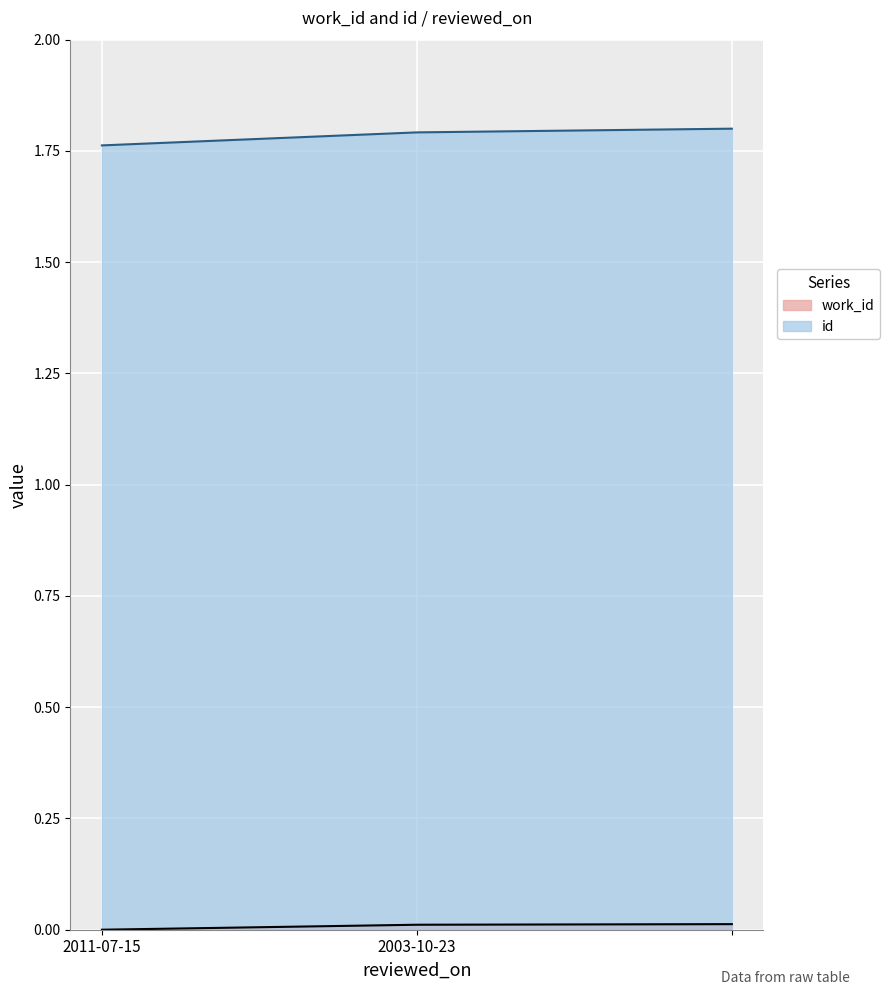

Count the id values in the range 1 to 2.

3